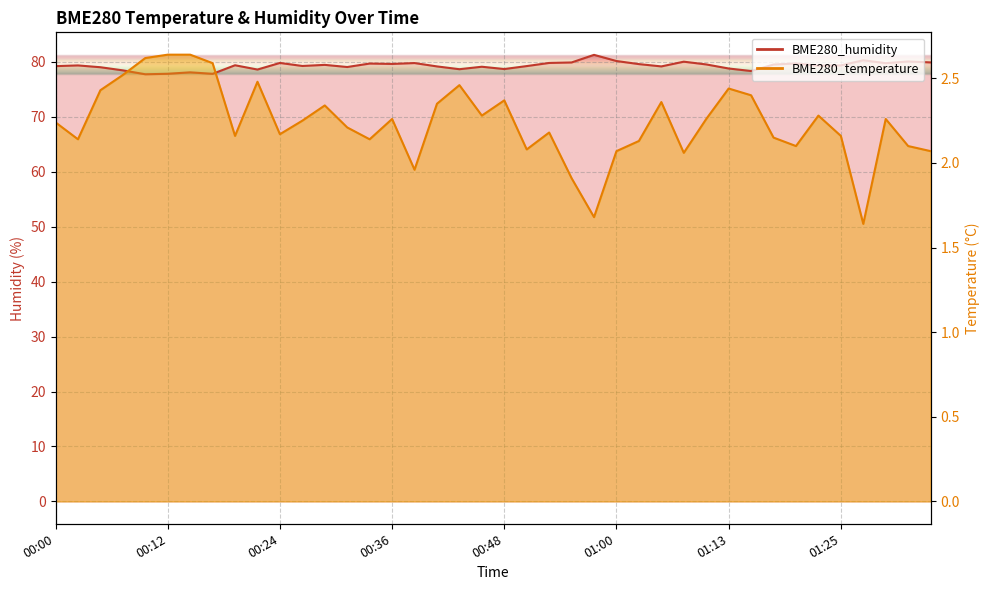

What are all the series names shown in the legend?

BME280_temperature, BME280_humidity